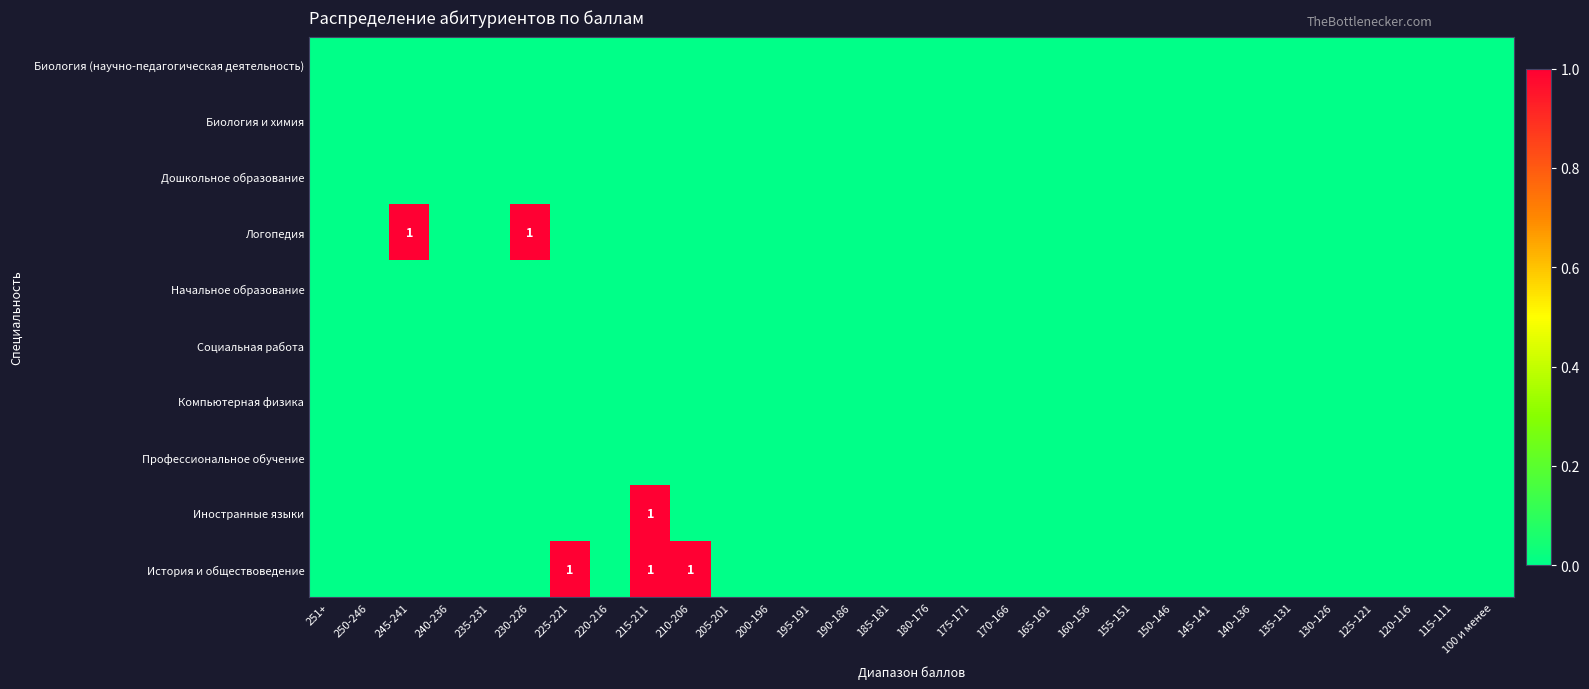

At 155-151, list the series in order from largest to smallest.

Биология (научно-педагогическая деятельность), Биология и химия, Дошкольное образование, Логопедия, Начальное образование, Социальная работа, Компьютерная физика, Профессиональное обучение, Иностранные языки, История и обществоведение